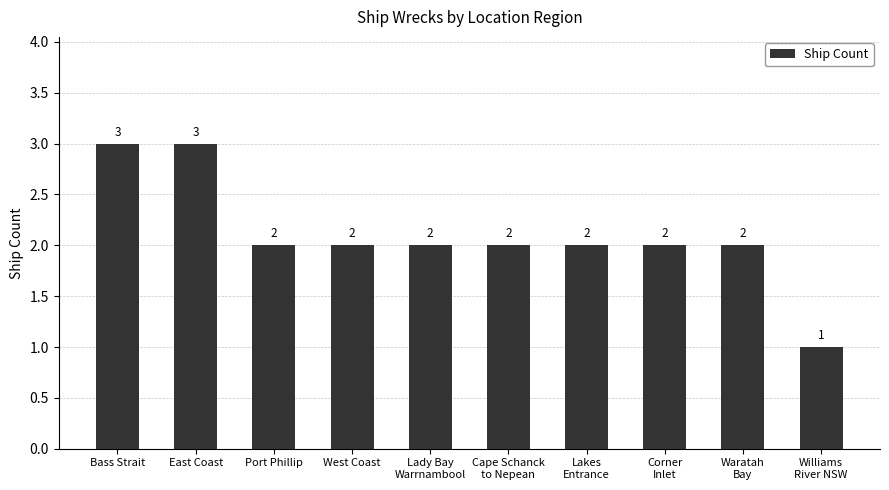

What is the value of the 3rd bar from the left?

2